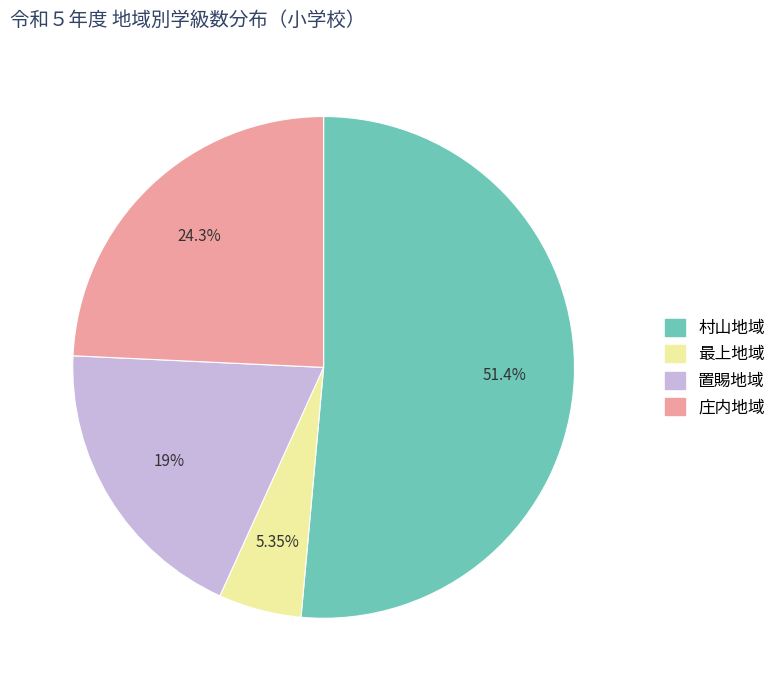

Between 庄内地域 and 村山地域, which is larger?

村山地域